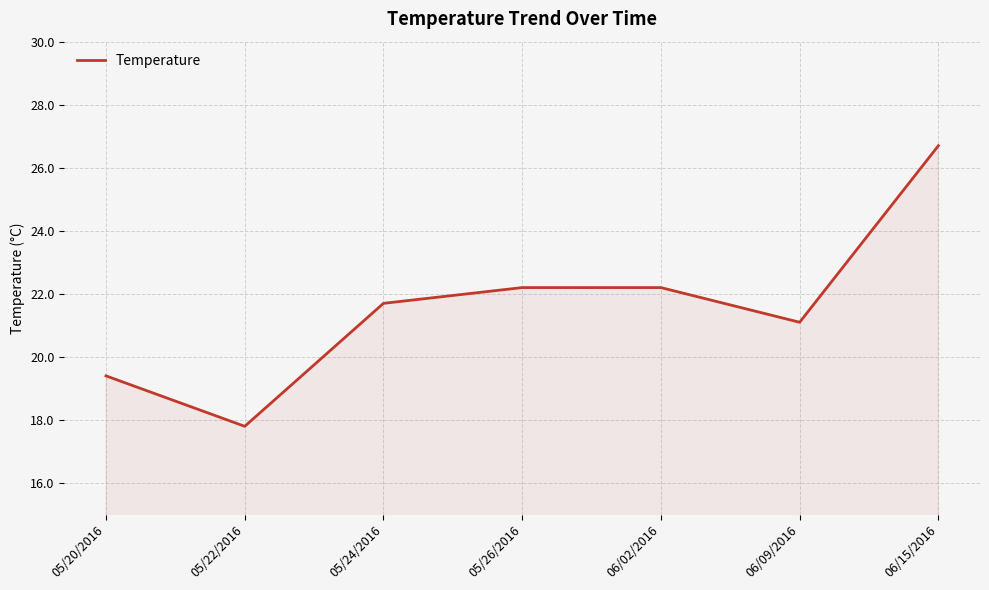

Which category has the highest value across all series?

06/15/2016